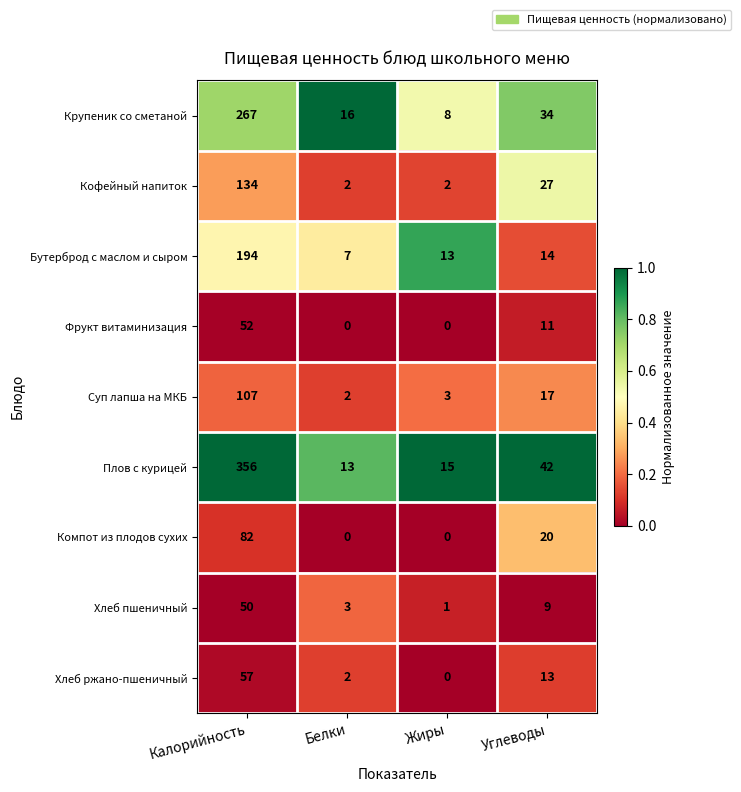

Which series has the largest total across all categories?

Плов с курицей